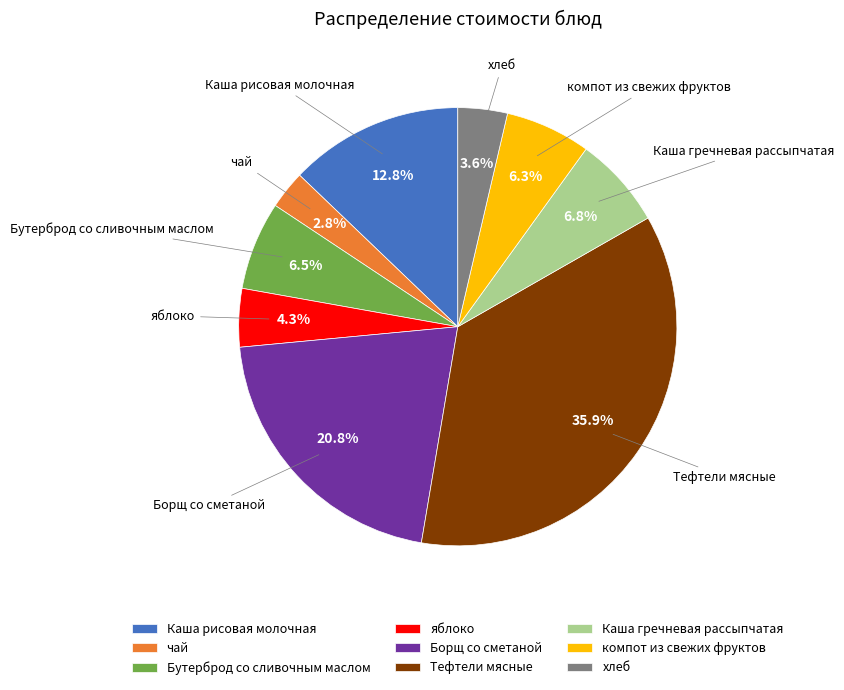

How many segments does this pie chart have?

9